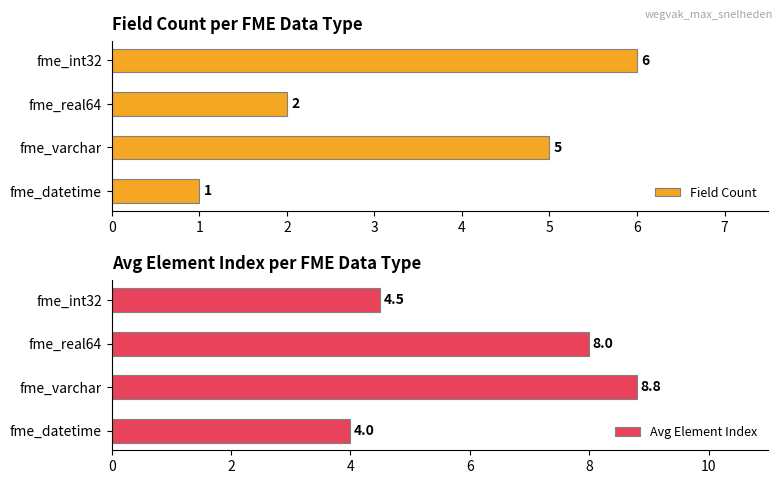

The value of Avg Element Index at fme_int32 is 1.4. True or false?

False